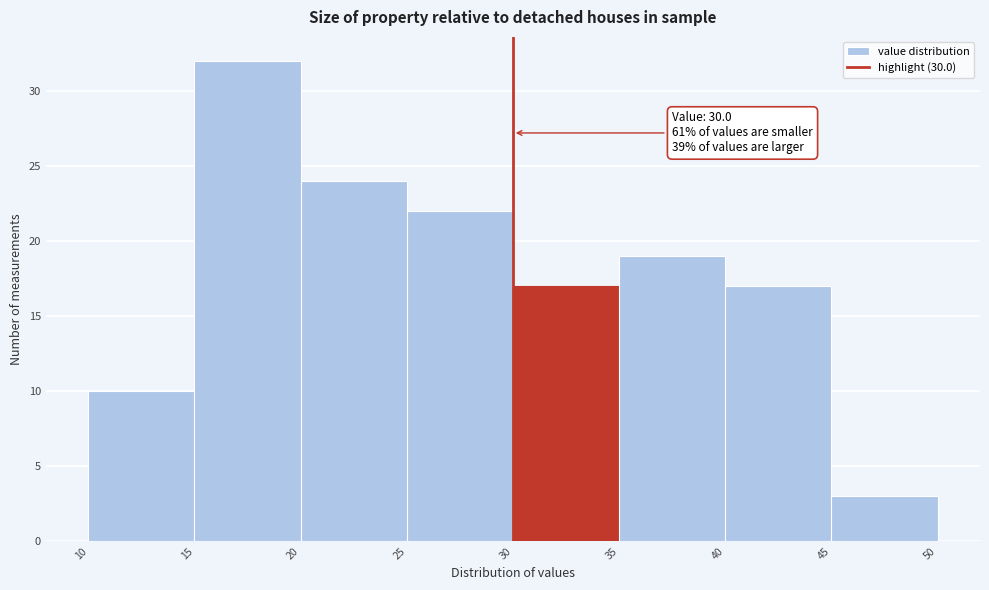

Over which range of the x-axis is the bar tallest?

15 to 20